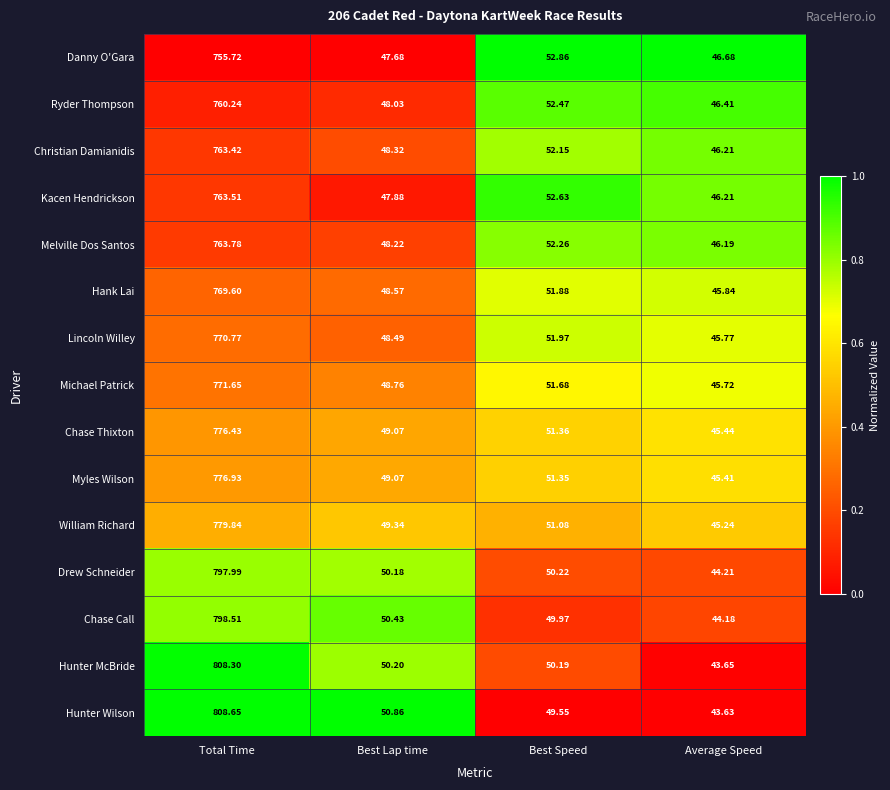

Which series has the largest range (max minus min)?

Hunter Wilson